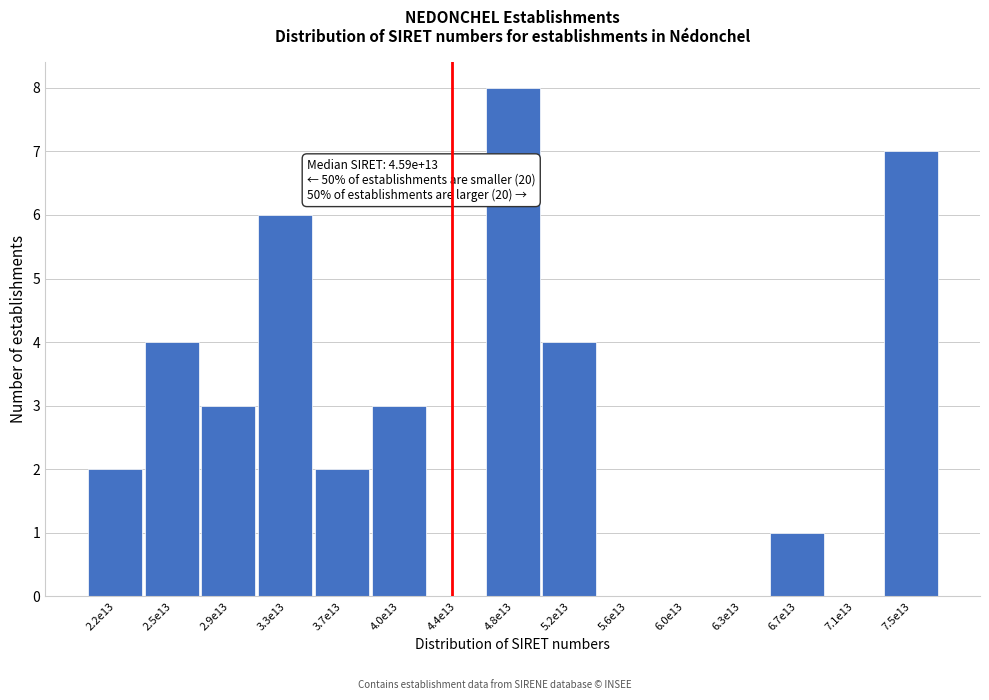

Reading left to right, what are all the values shown in this chart?

2.2e13=2	2.5e13=4	2.9e13=3	3.3e13=6	3.7e13=2	4.0e13=3	4.4e13=0	4.8e13=8	5.2e13=4	5.6e13=0	6.0e13=0	6.3e13=0	6.7e13=1	7.1e13=0	7.5e13=7